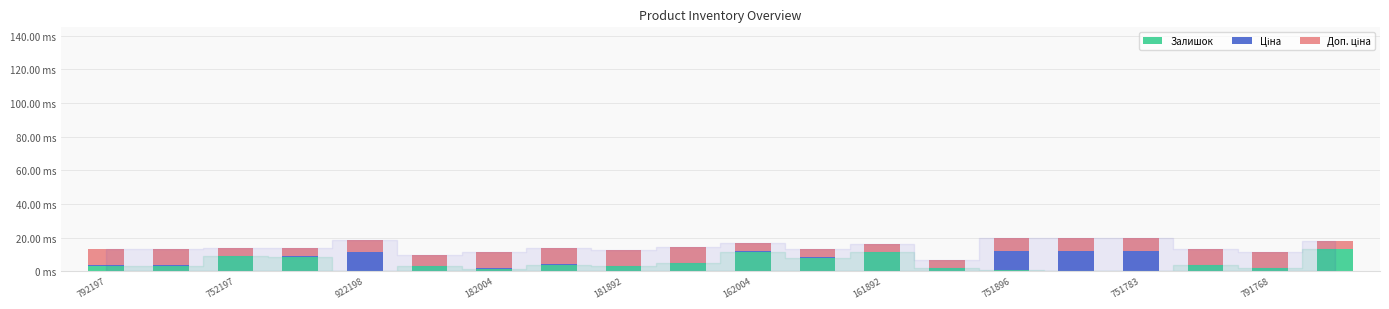

Are the bars grouped side by side (vs. stacked)?

No